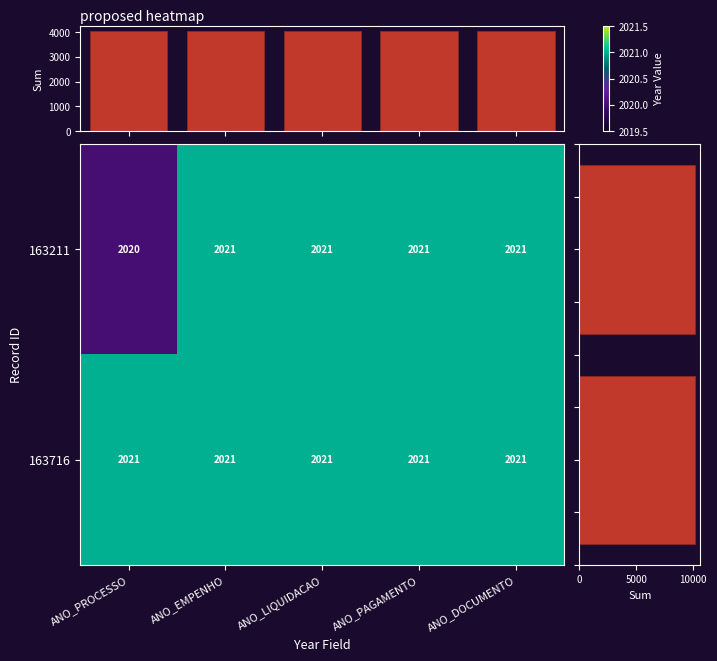

Is it true that 163211 equals 693 at ANO_LIQUIDACAO?

False